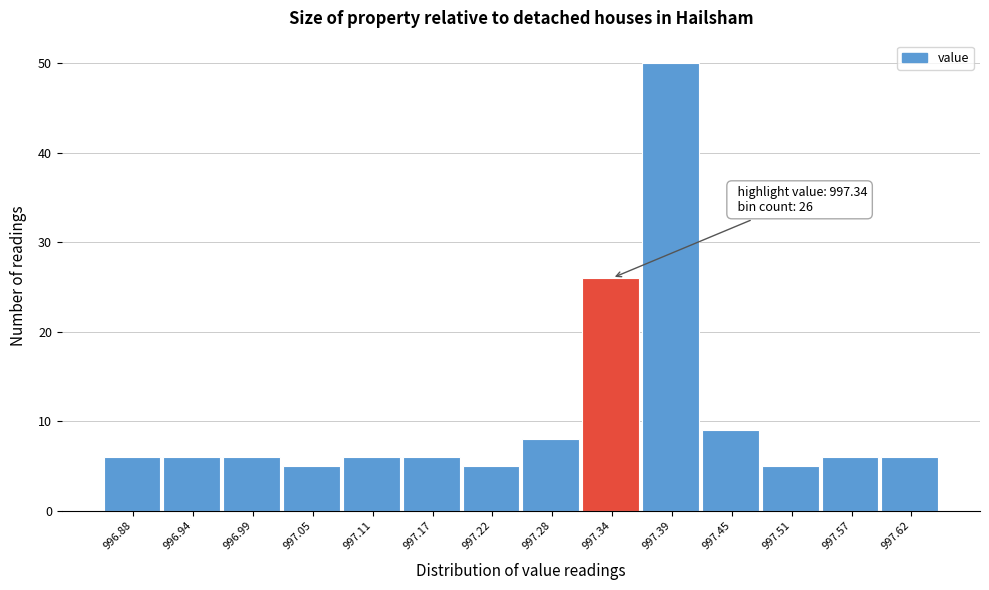

Reading right to left, list all the values displayed in this chart.

997.62=6	997.57=6	997.51=5	997.45=9	997.39=50	997.34=26	997.28=8	997.22=5	997.17=6	997.11=6	997.05=5	996.99=6	996.94=6	996.88=6